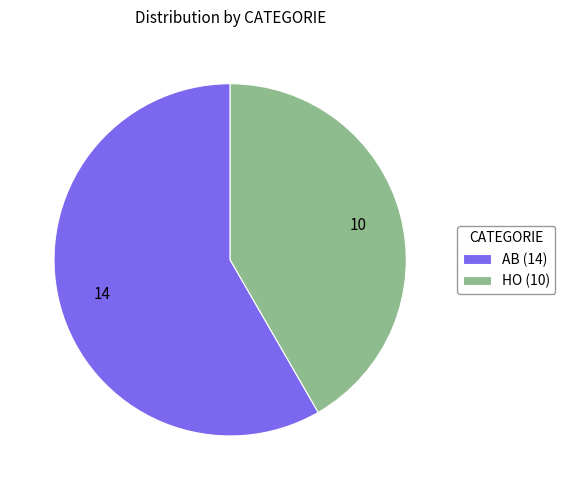

Do AB (14) and HO (10) together represent more than half of the pie?

Yes